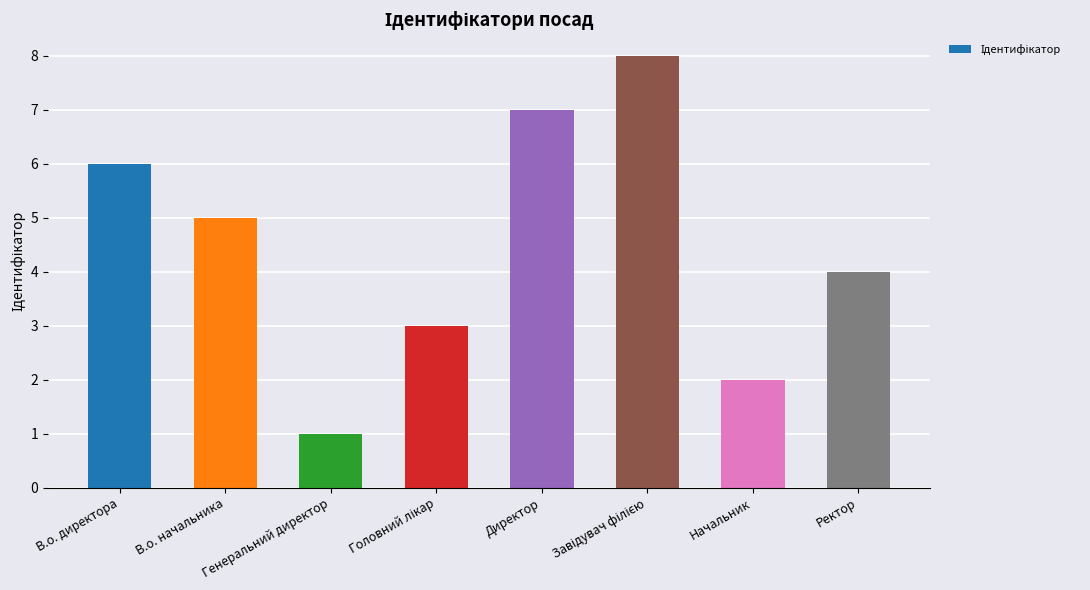

What is the greatest value displayed?

8